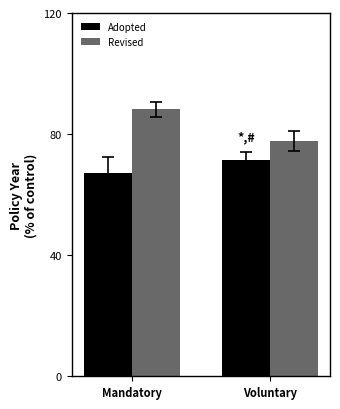

What is the label of the 2nd bar from the left?

Voluntary